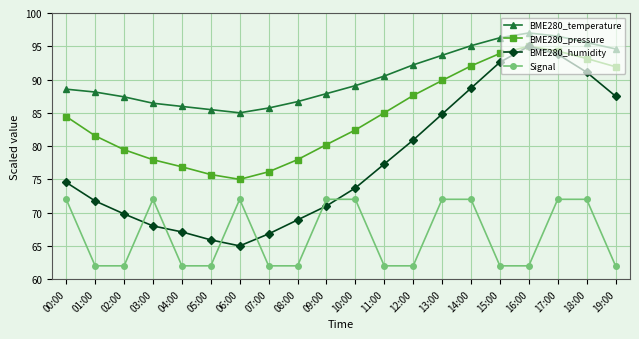

Rank the series at 04:00 from lowest to highest value.

Signal, BME280_humidity, BME280_pressure, BME280_temperature